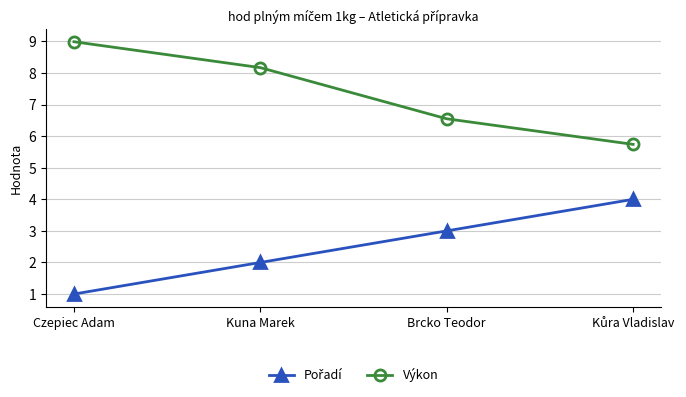

What is the total value across all series at Czepiec Adam?

10.0